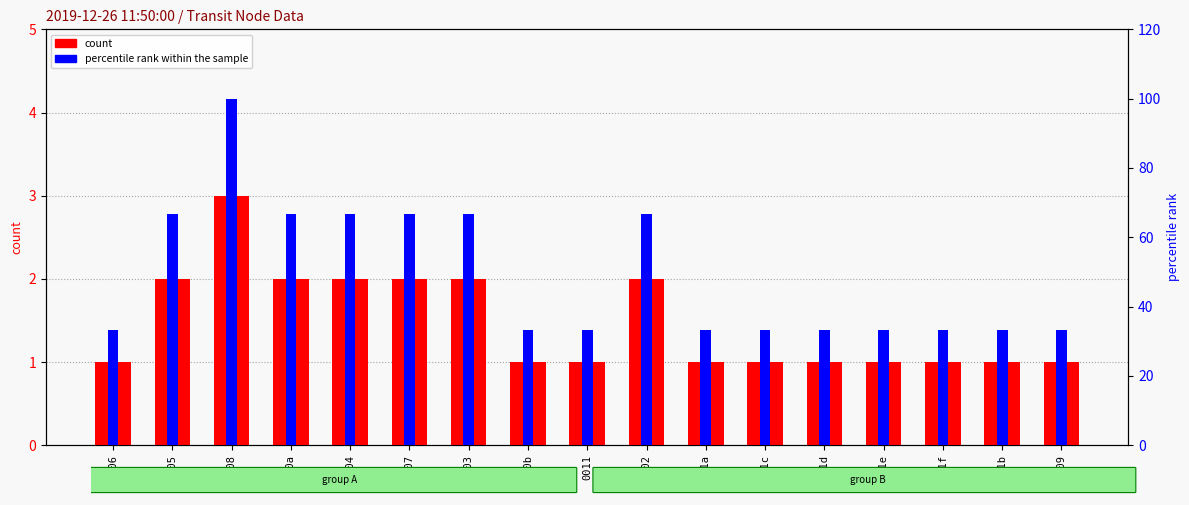

What is the difference between the highest and lowest values at 001e?

32.3